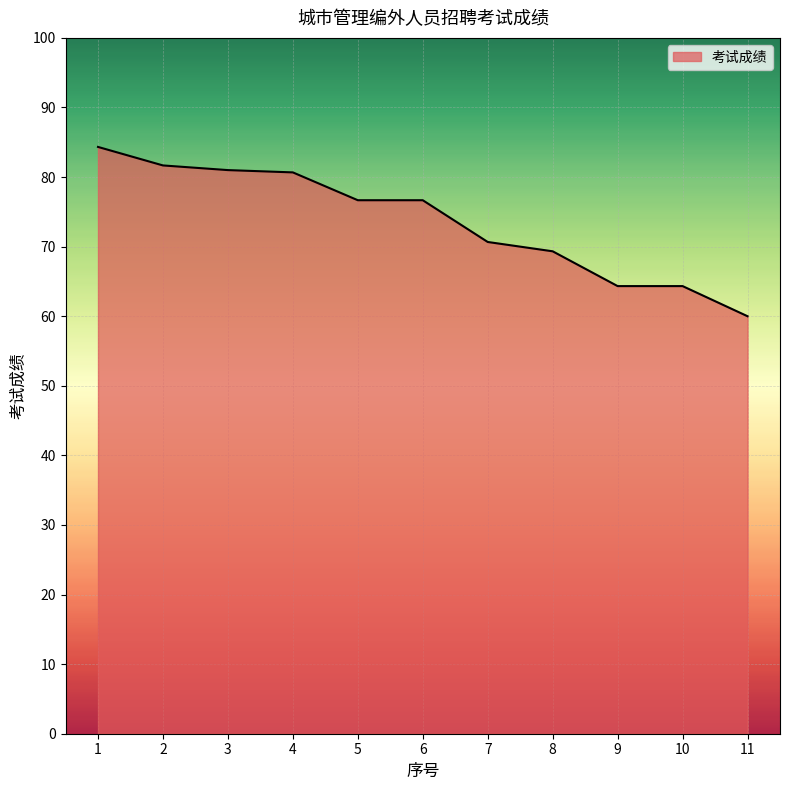

What is the sum of the values at 3 and 2?

162.7